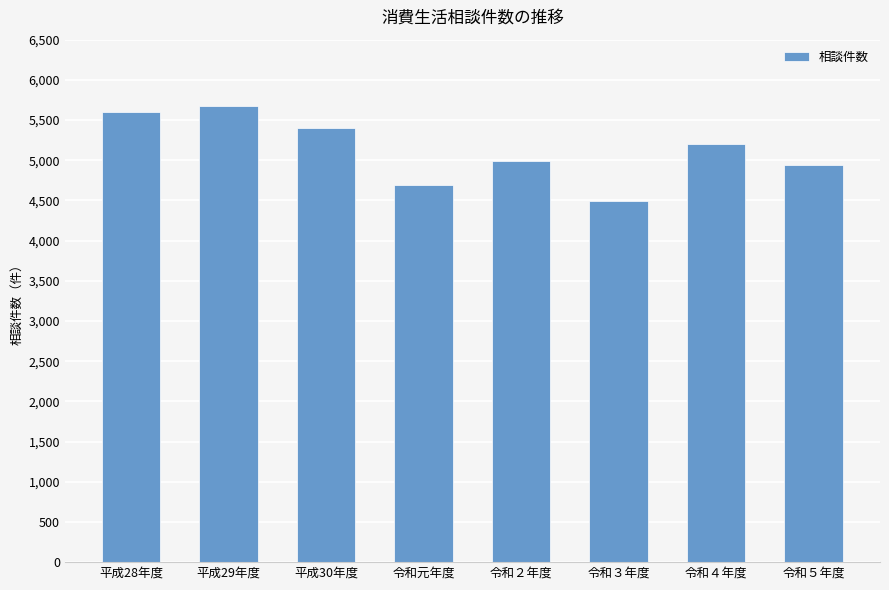

Does the chart contain stacked bars?

No